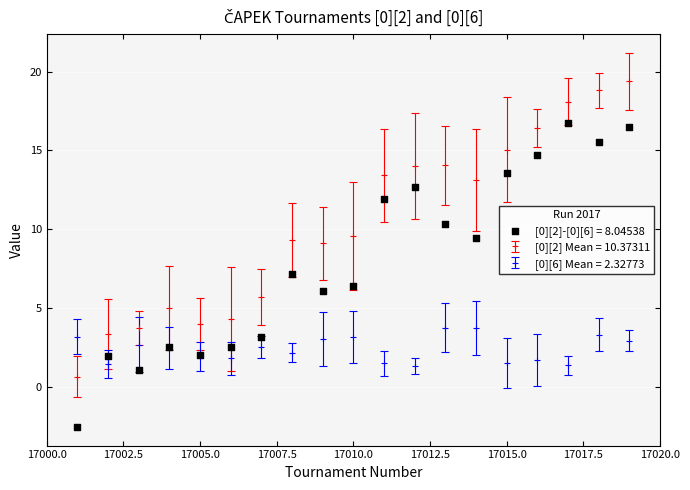

Between 17016 and 17002, which is larger?

17016